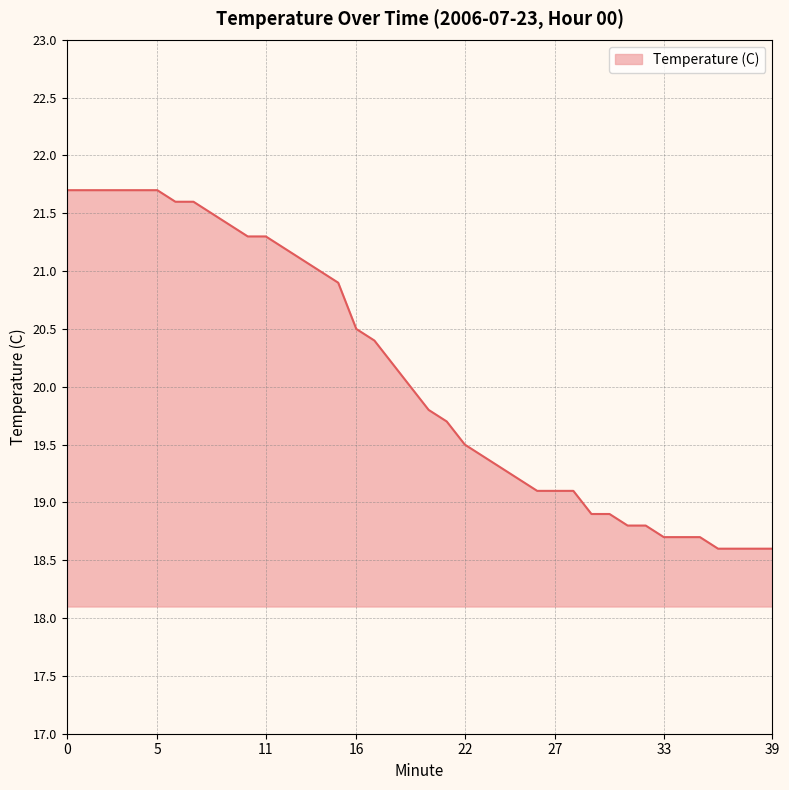

What is the difference between the maximum and minimum values?

3.1